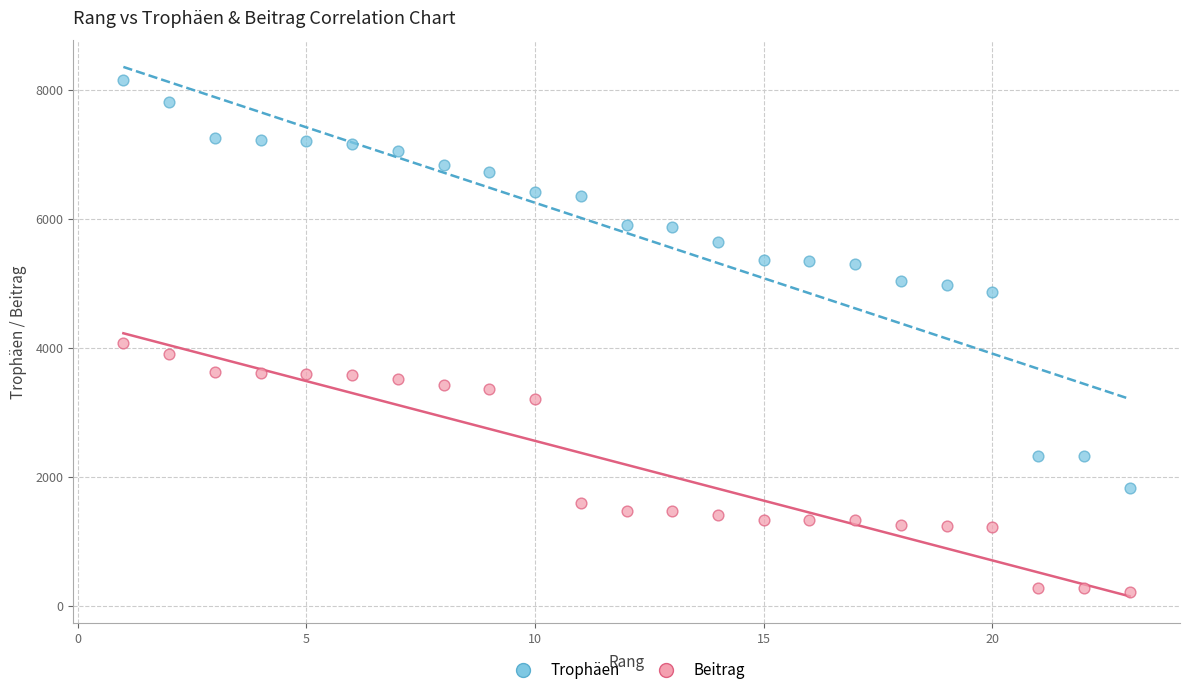

Across all data points, what is the range of X values (max minus min)?

22